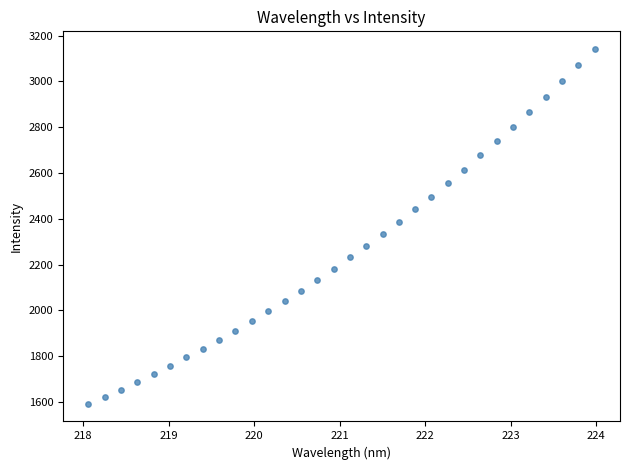

What is the range of Y values (max minus min)?

1548.8